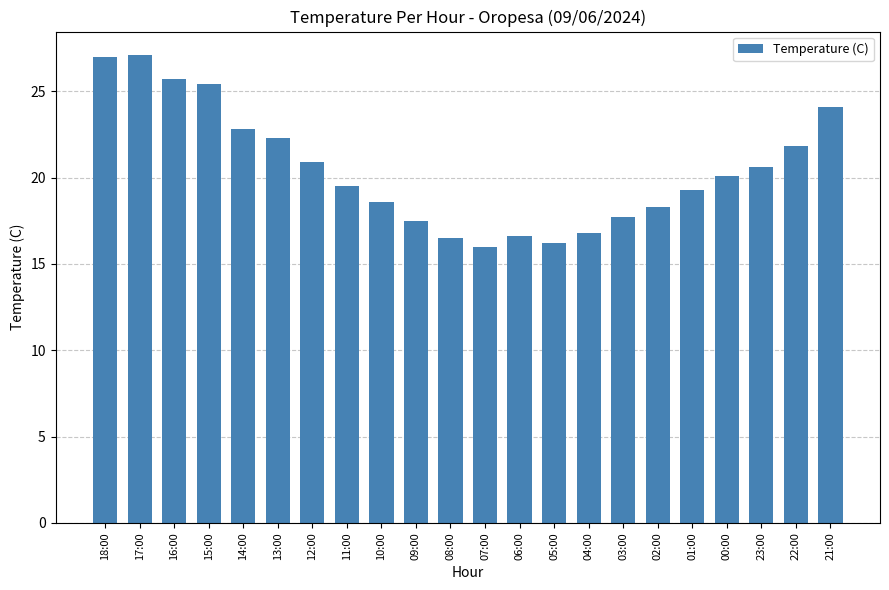

How many series are shown in this chart?

1